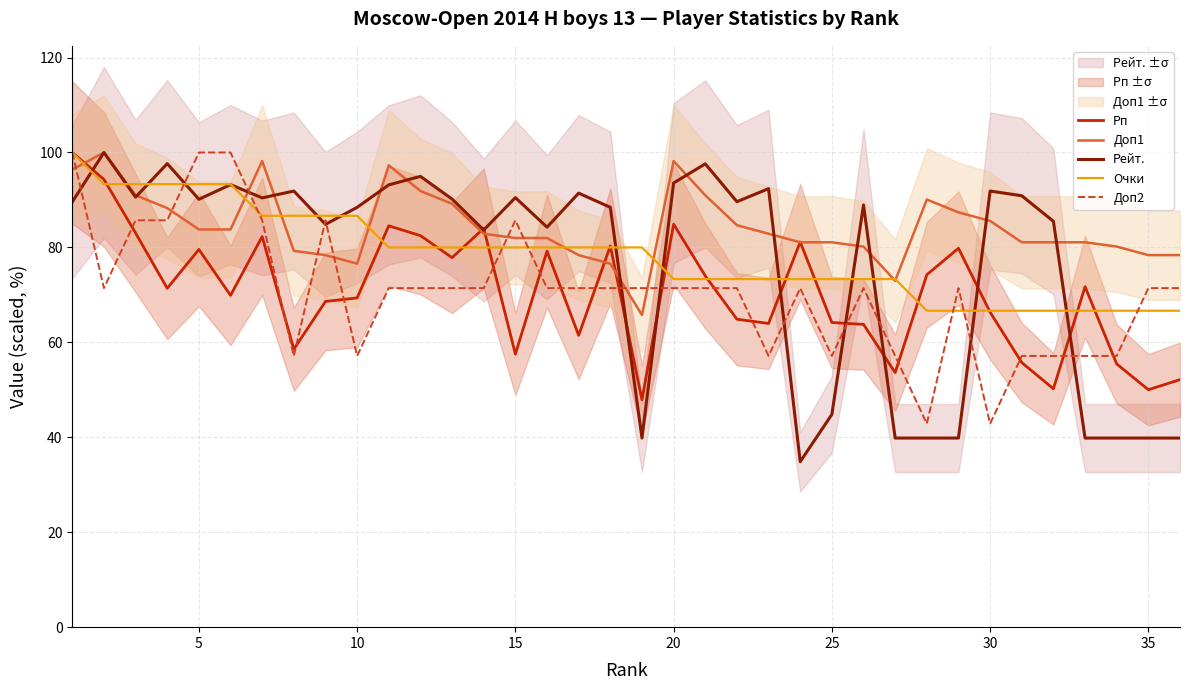

Is this an area chart (filled region under the line)?

No